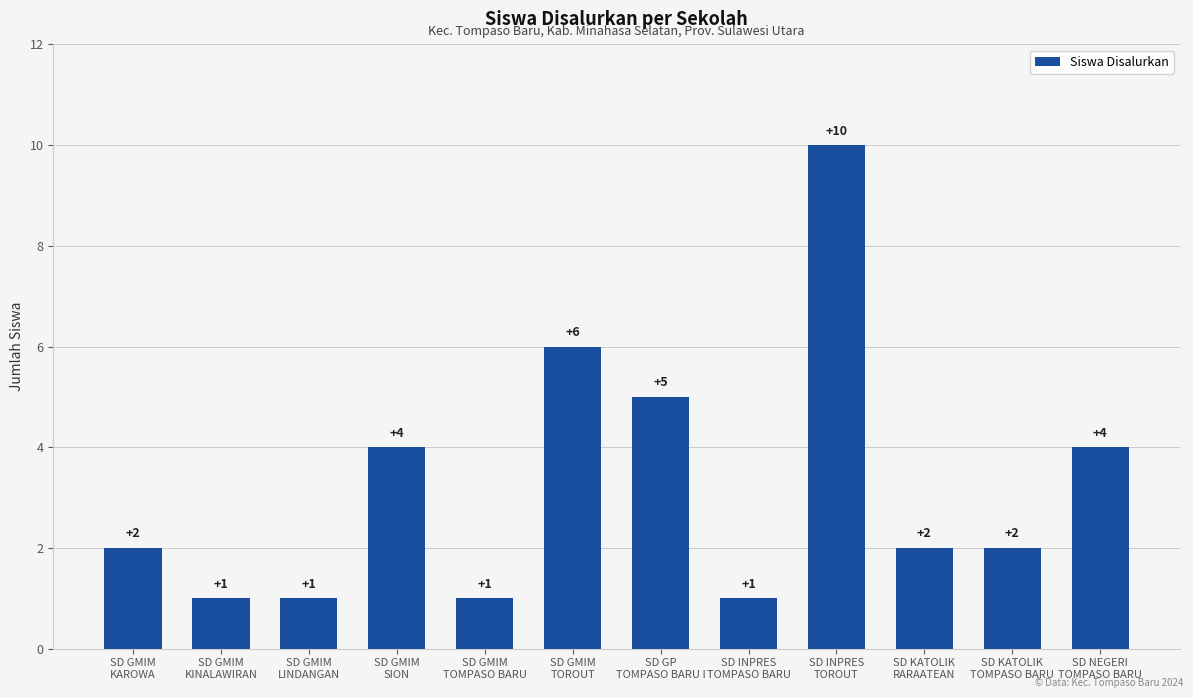

Where is the data nearest to the value 5?

SD GP
TOMPASO BARU I